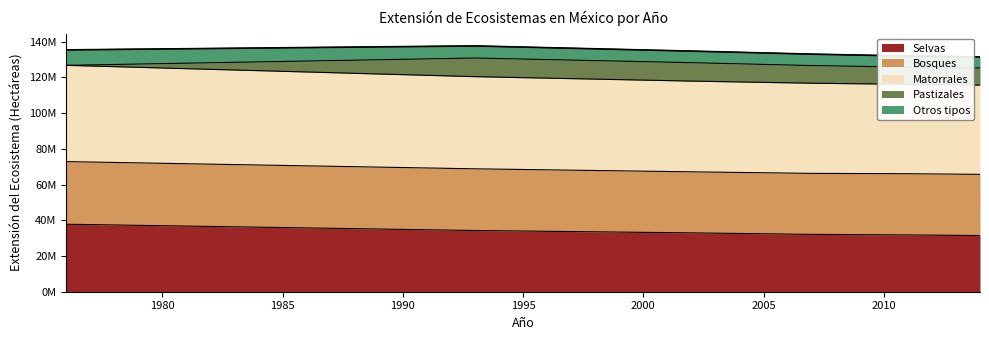

What is the sum of the Selvas values at 2007 and 2002?

65039284